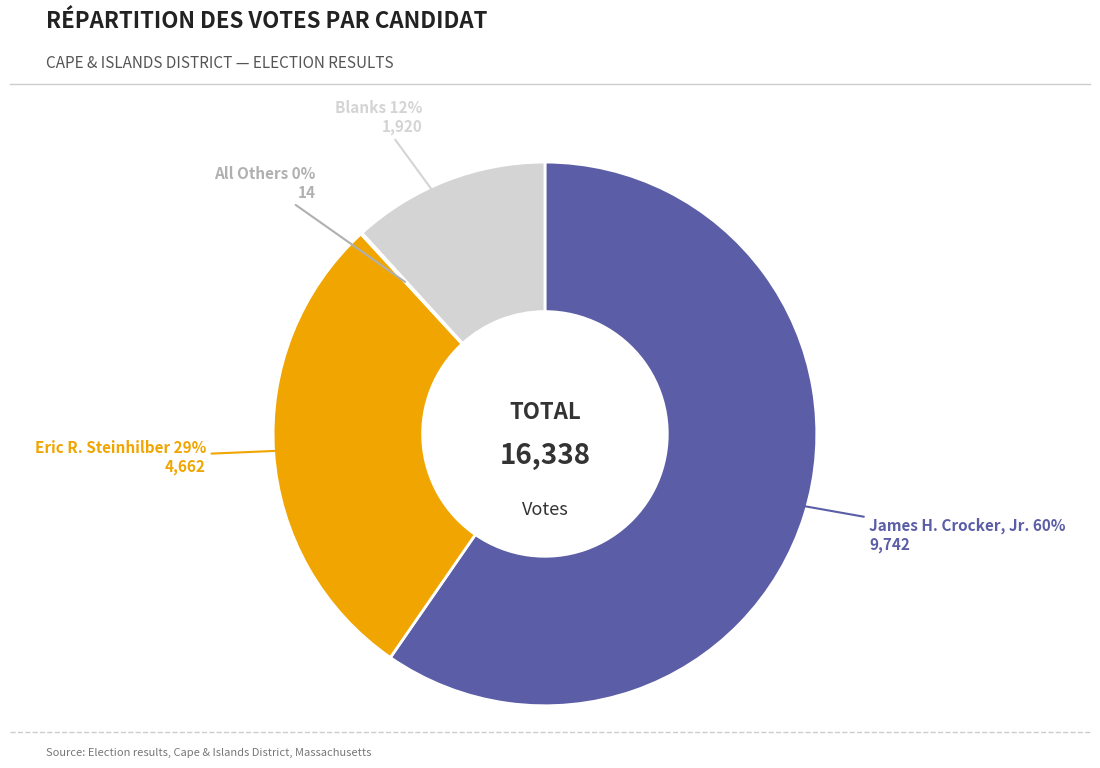

Is there any slice that represents more than half of the pie?

Yes